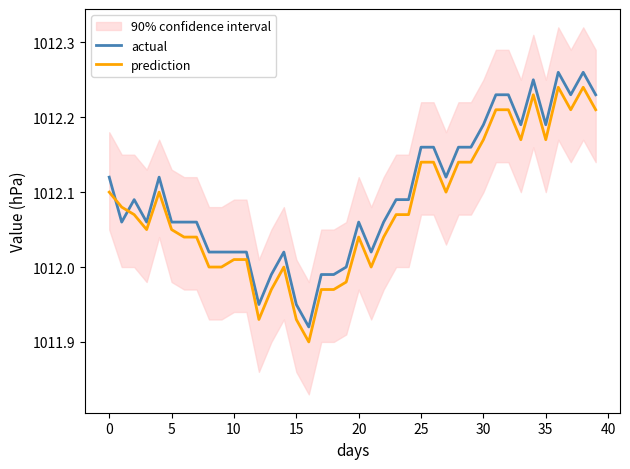

How many lines are shown in the chart?

2